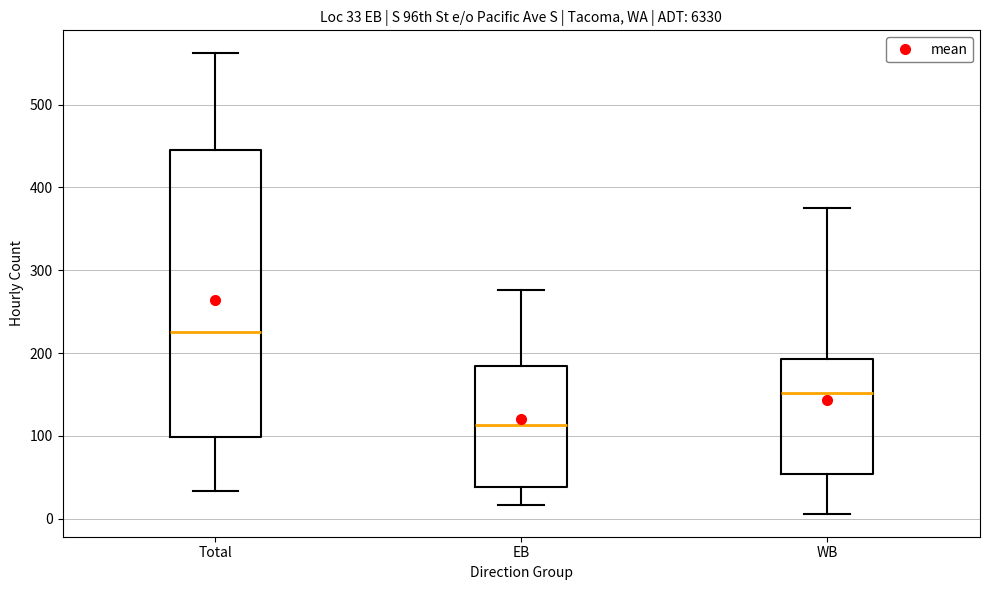

Comparing the boxes themselves (not the whiskers), which one is the tallest?

Total